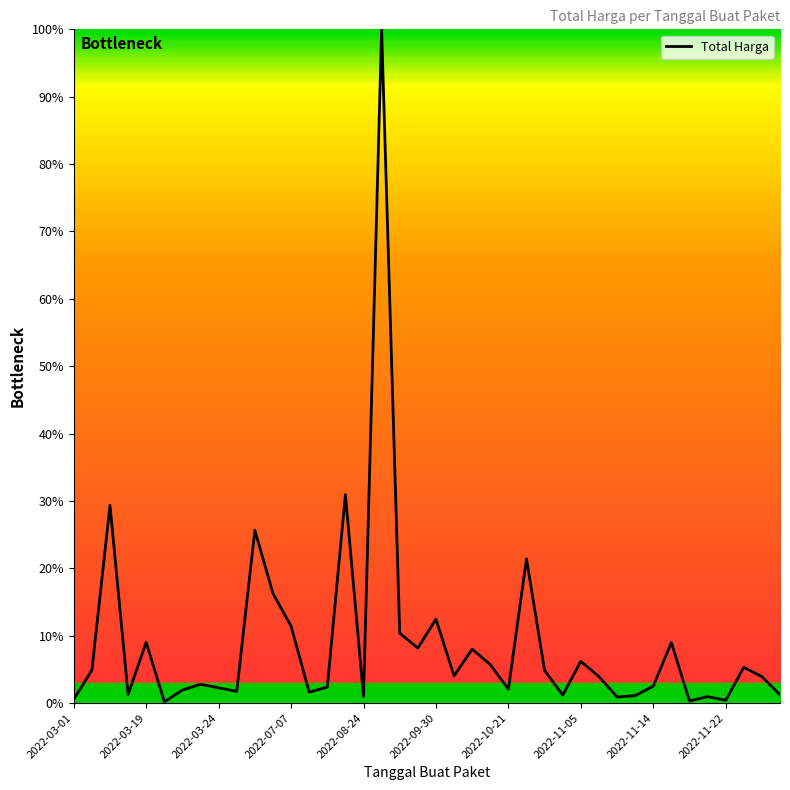

What is the maximum value shown in the chart?

100.0